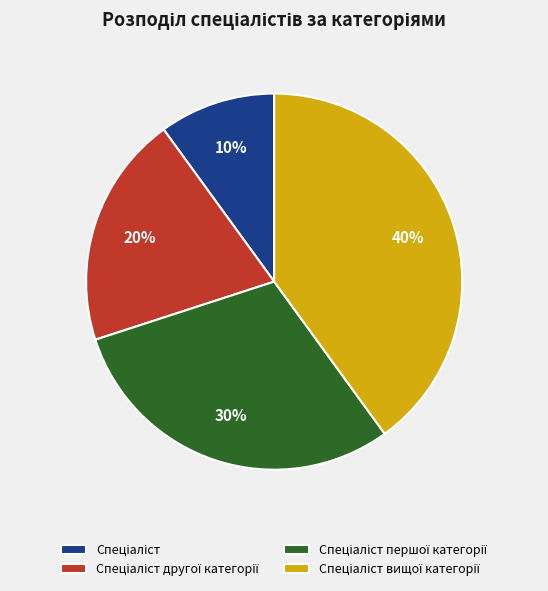

How many slices are in this pie chart?

4